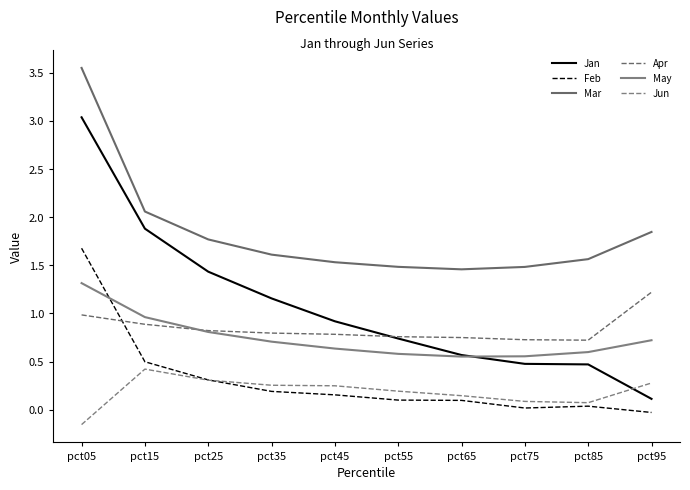

What is the difference between the Jan values at pct25 and pct85?

1.0